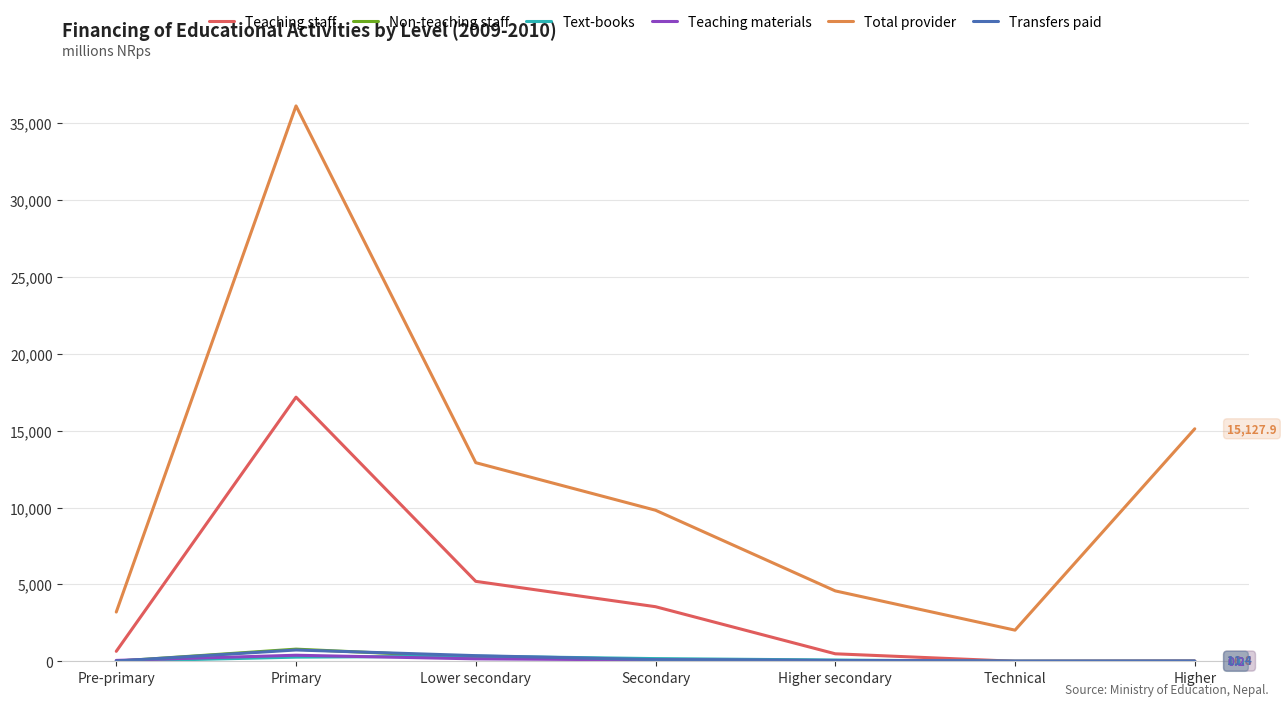

True or false: Teaching staff has more than 2 interior local peaks.

False